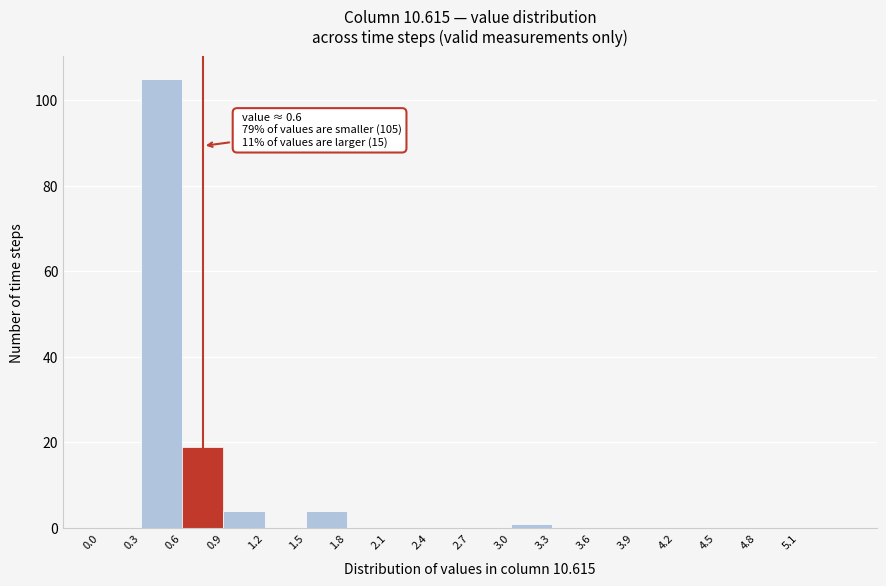

Over which range of the x-axis is the bar tallest?

0.3 to 0.6